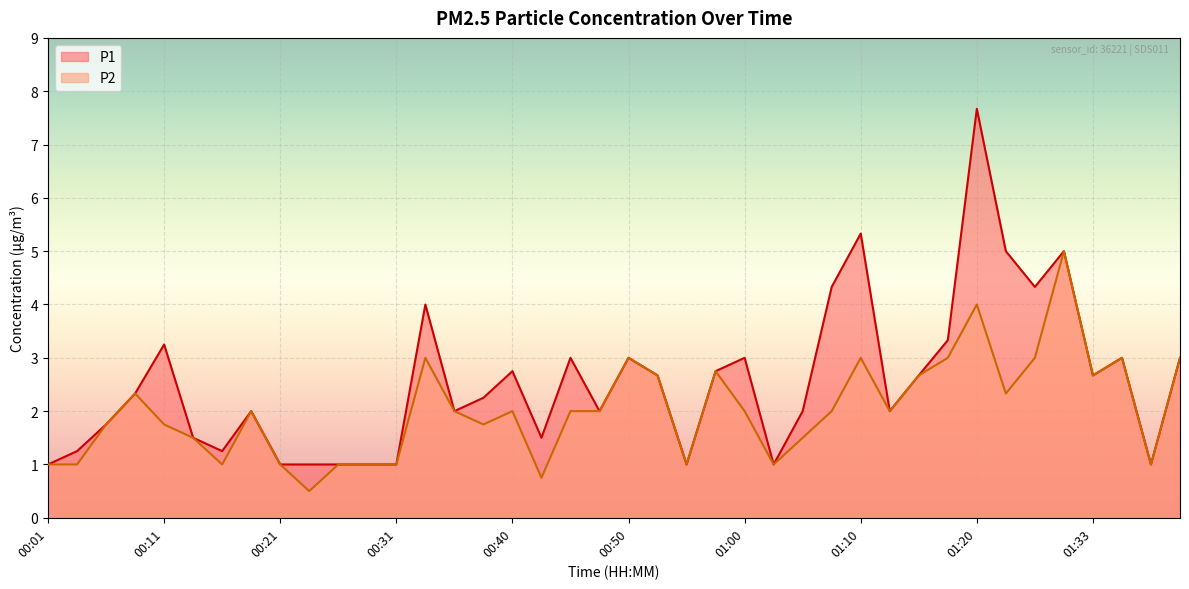

What value does the P2 series have at 00:26?

1.0